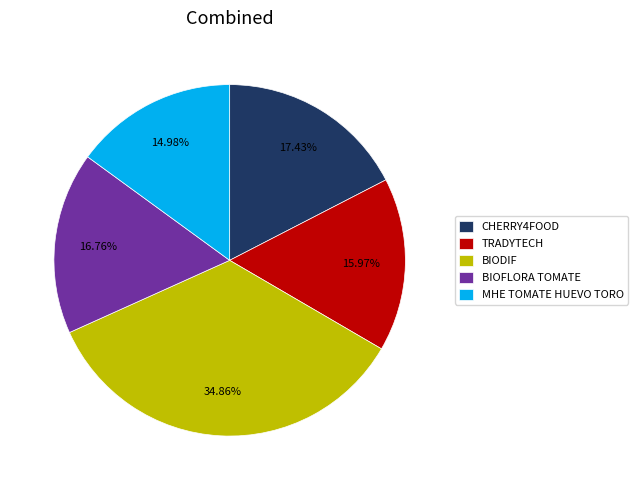

How many segments does this pie chart have?

5